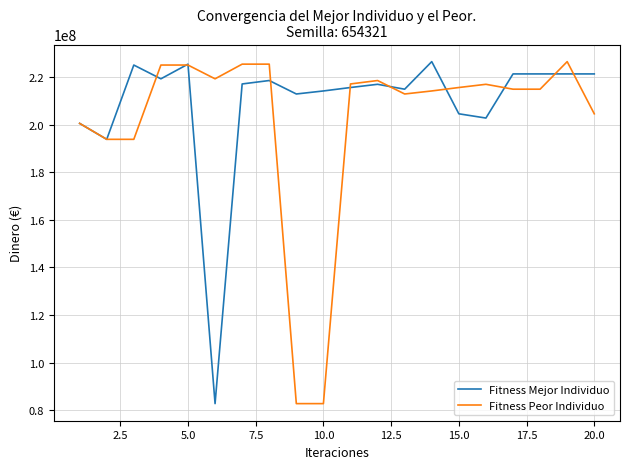

What are all the series names shown in the legend?

Fitness Mejor Individuo, Fitness Peor Individuo